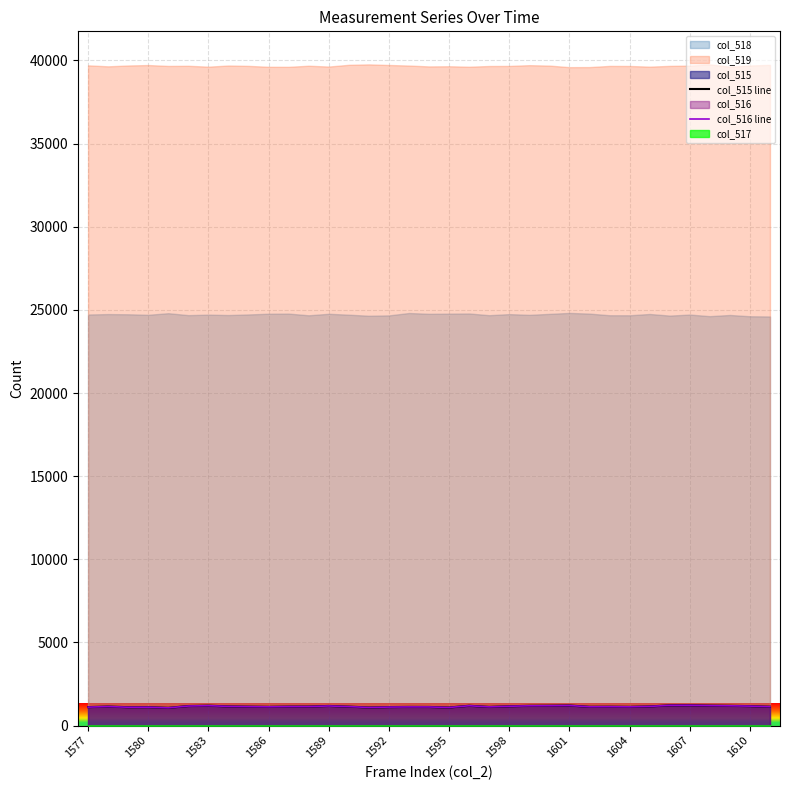

What is the lowest value of the col_516 line series?

1068